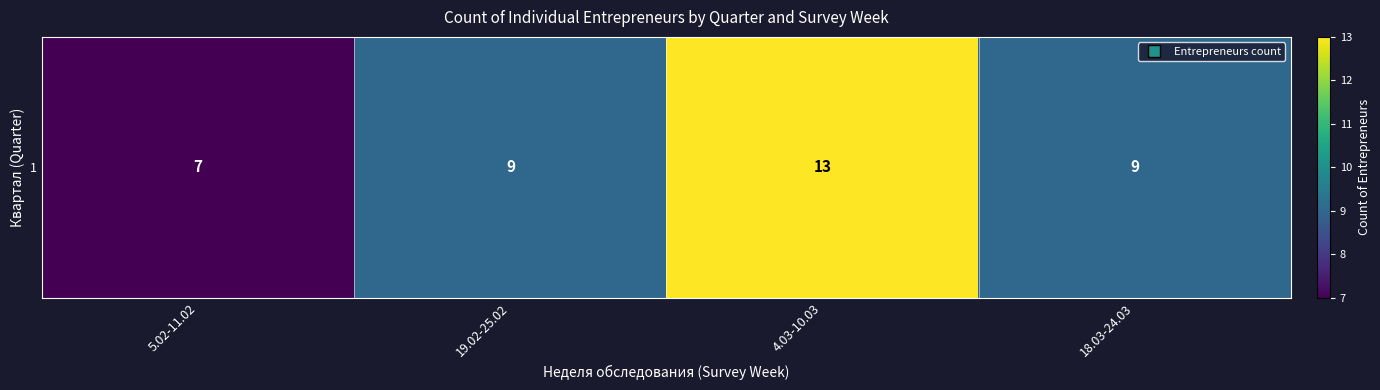

Reading left to right, transcribe all the data shown in this chart.

5.02-11.02=7	19.02-25.02=9	4.03-10.03=13	18.03-24.03=9